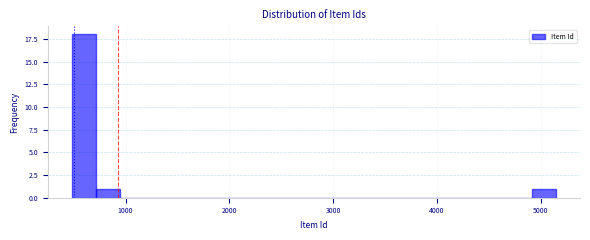

Read against the x-axis, roughly where is the centre of the tallest bar?

600